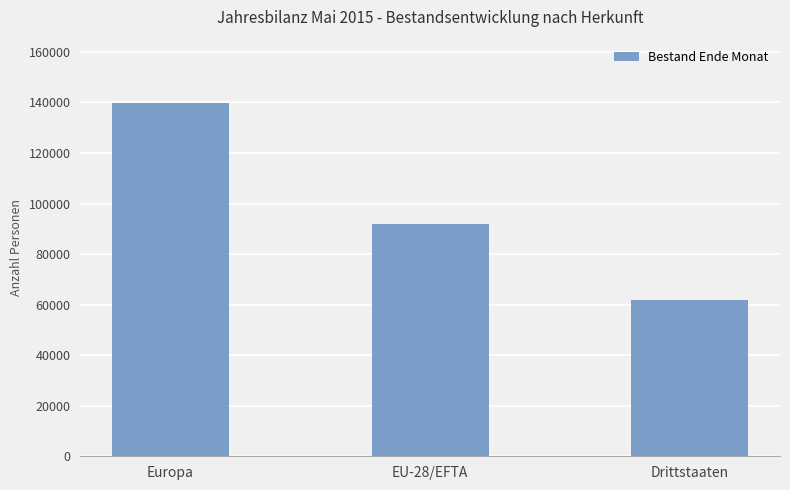

What is the change in value from EU-28/EFTA to Drittstaaten?

-30185